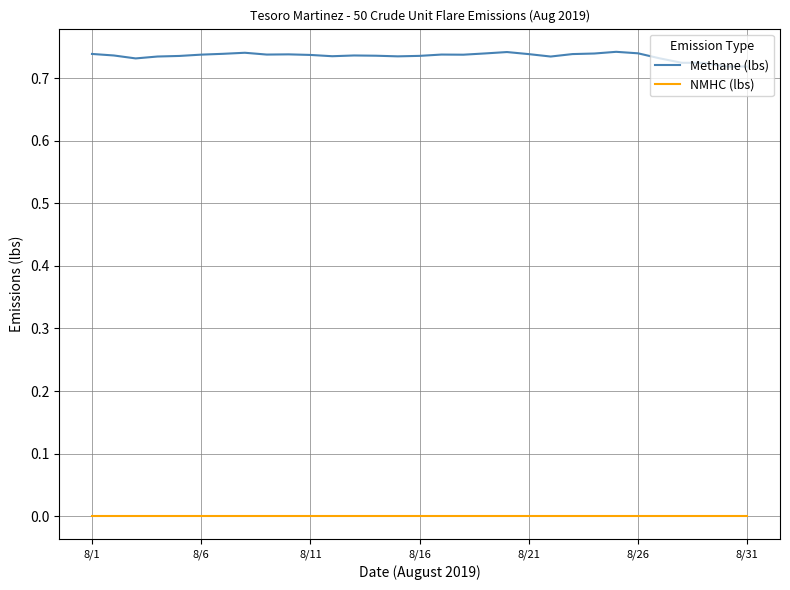

Which series has the widest spread of values?

Methane (lbs)